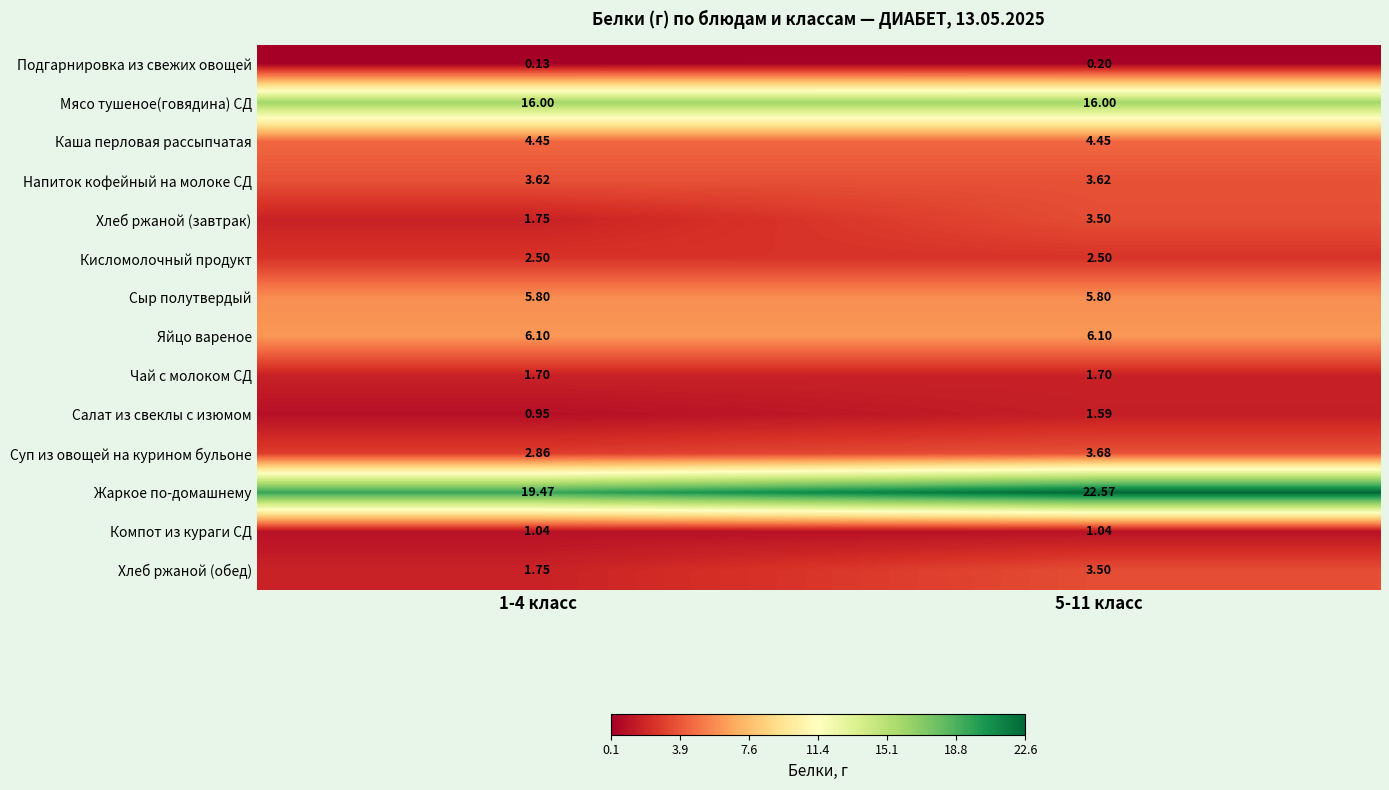

Which category has the highest value across all series?

5-11 класс